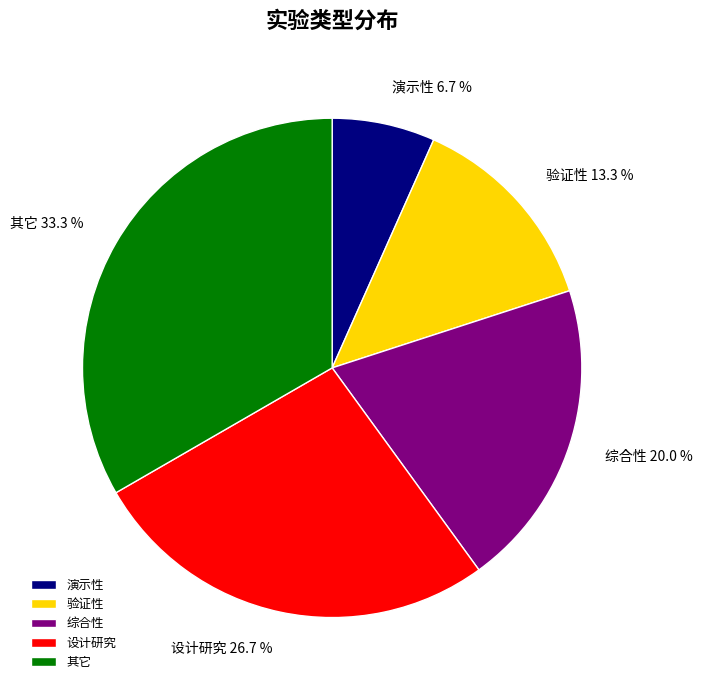

Which category has the smallest portion of the pie?

演示性